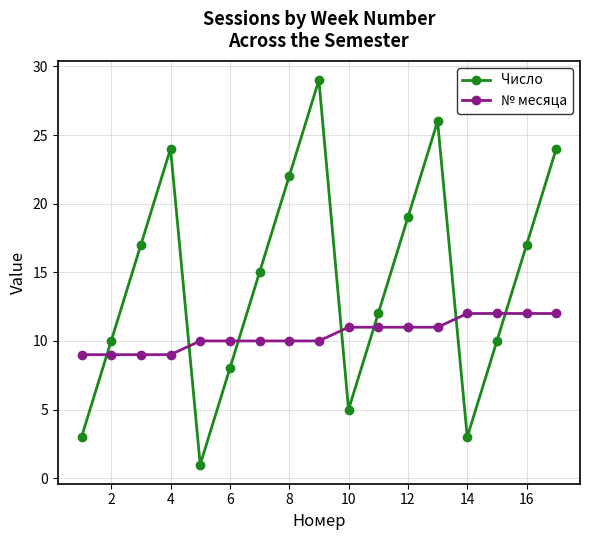

What is the difference between the second highest and second lowest values in the № месяца series?

3